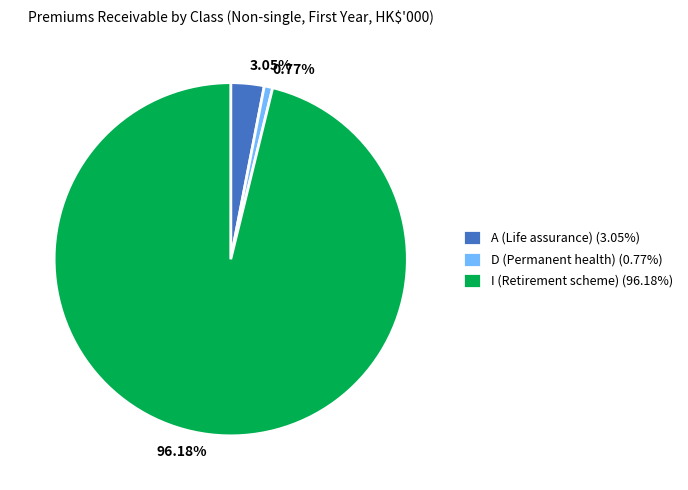

How many segments does this pie chart have?

3